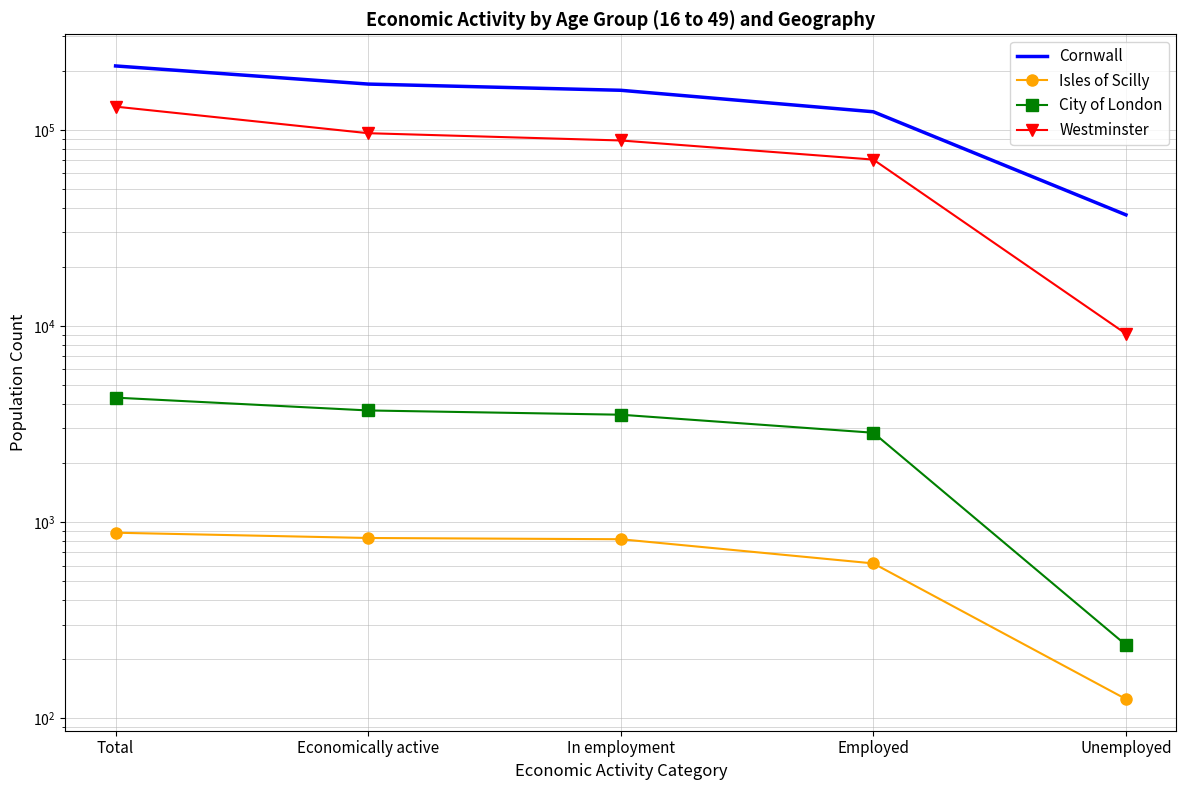

Is it true that Westminster equals 52503 at Total?

False